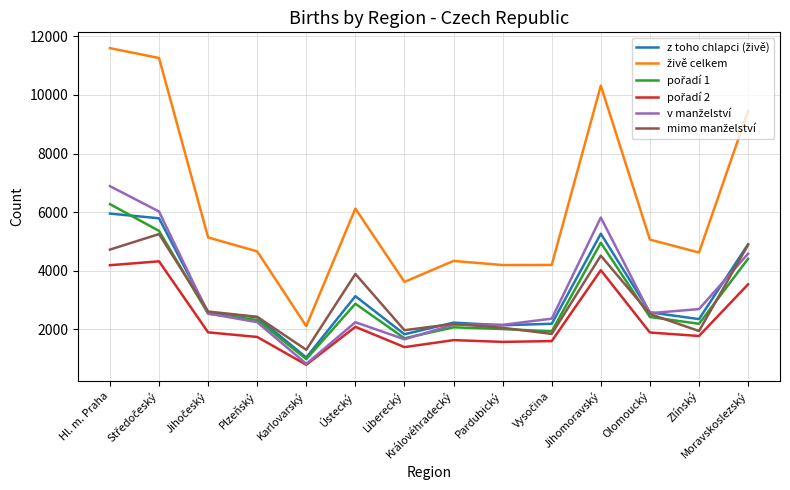

What is the maximum value shown in the chart?

11600